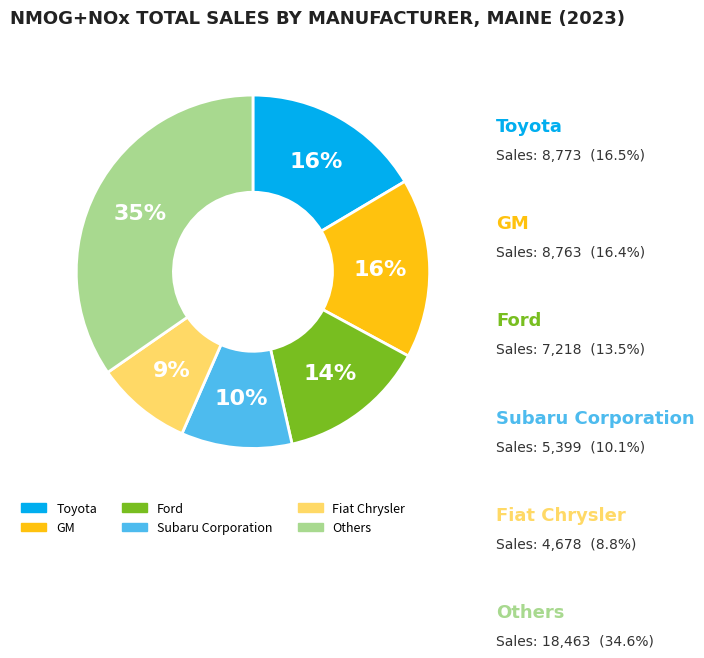

Is there a majority slice in this chart?

No